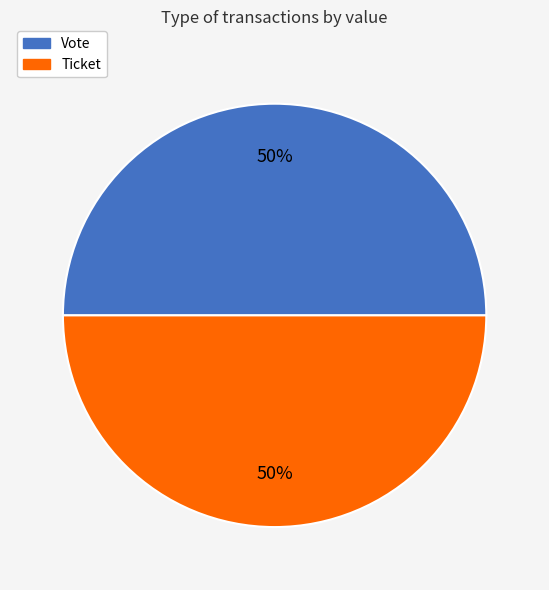

Is the sum of Vote and Ticket greater than half?

Yes